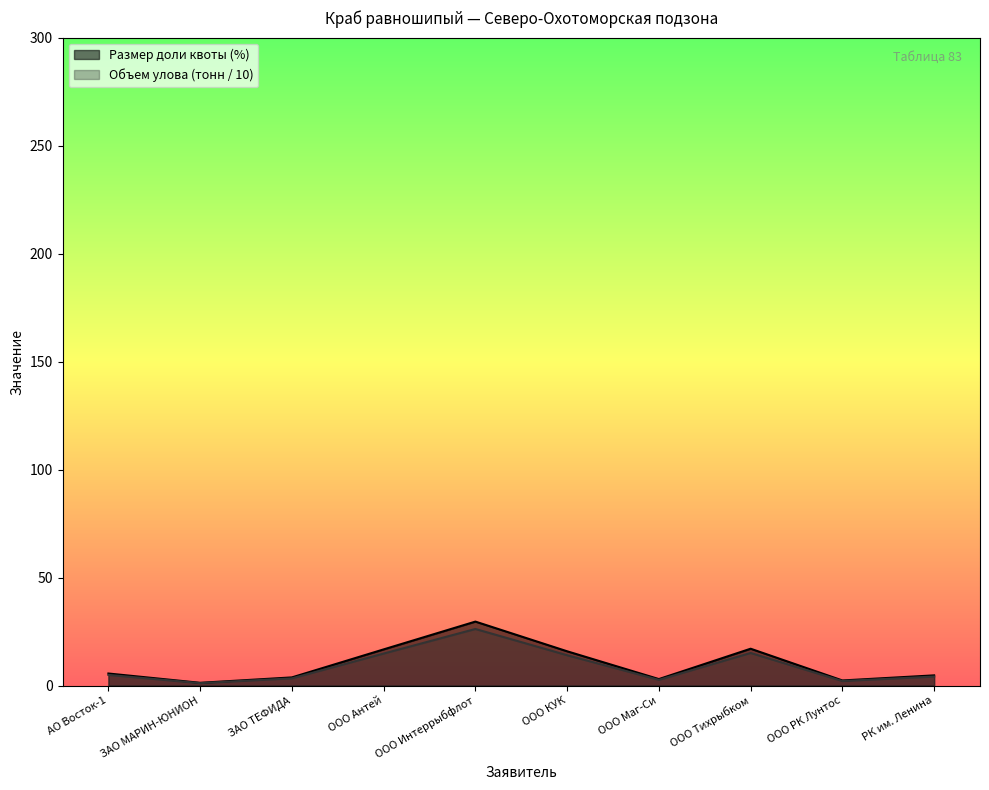

What is the difference between the maximum and minimum values in the Объем улова (тонн) series?

25.1